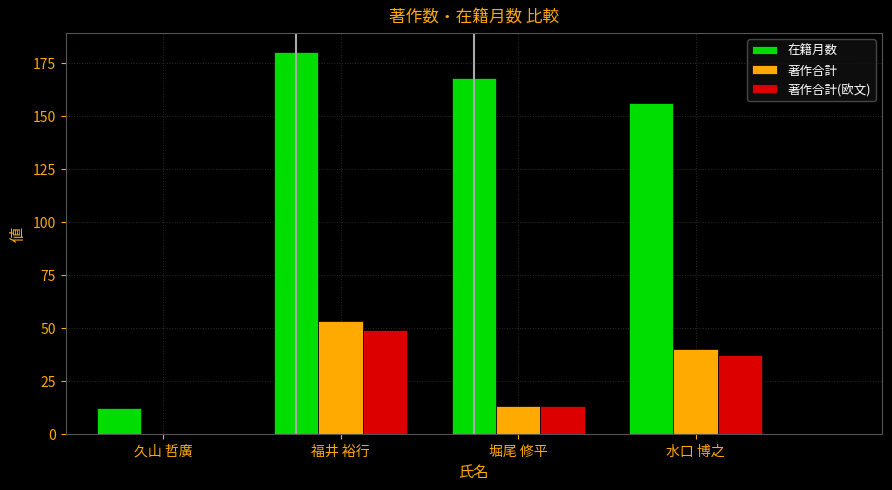

Is it true that 著作合計 equals 81 at 福井 裕行?

False